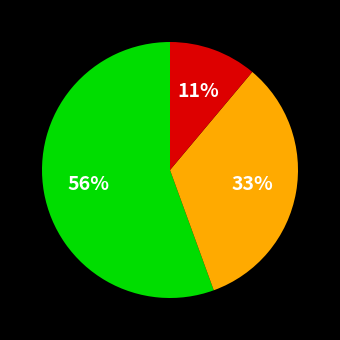

Does any single category account for the majority?

Yes